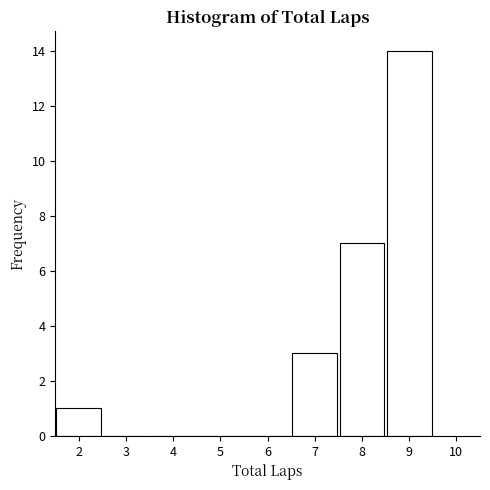

Reading left to right, what are all the values shown in this chart?

2=1	3=0	4=0	5=0	6=0	7=3	8=7	9=14